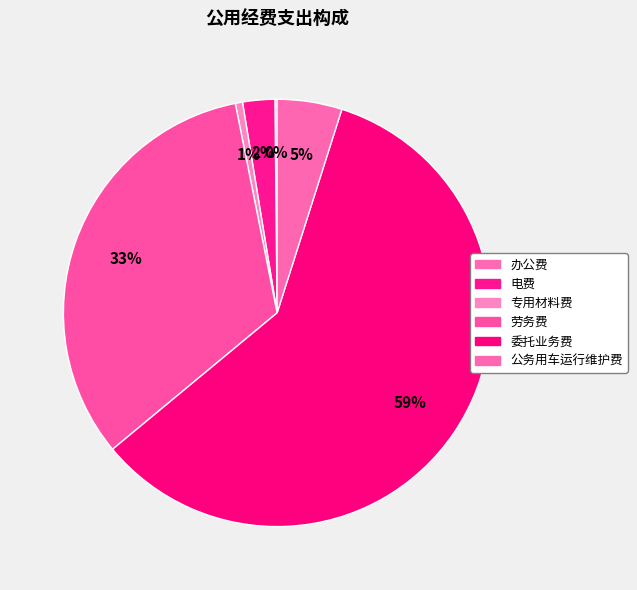

What percentage is the 劳务费 slice, to the nearest percent?

33%